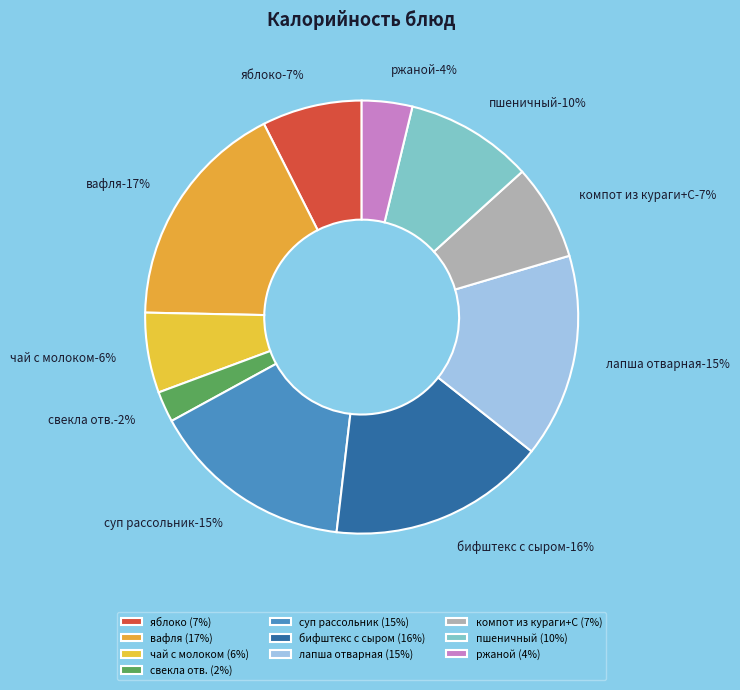

What is the total percentage of суп рассольник and вафля?

32.4%